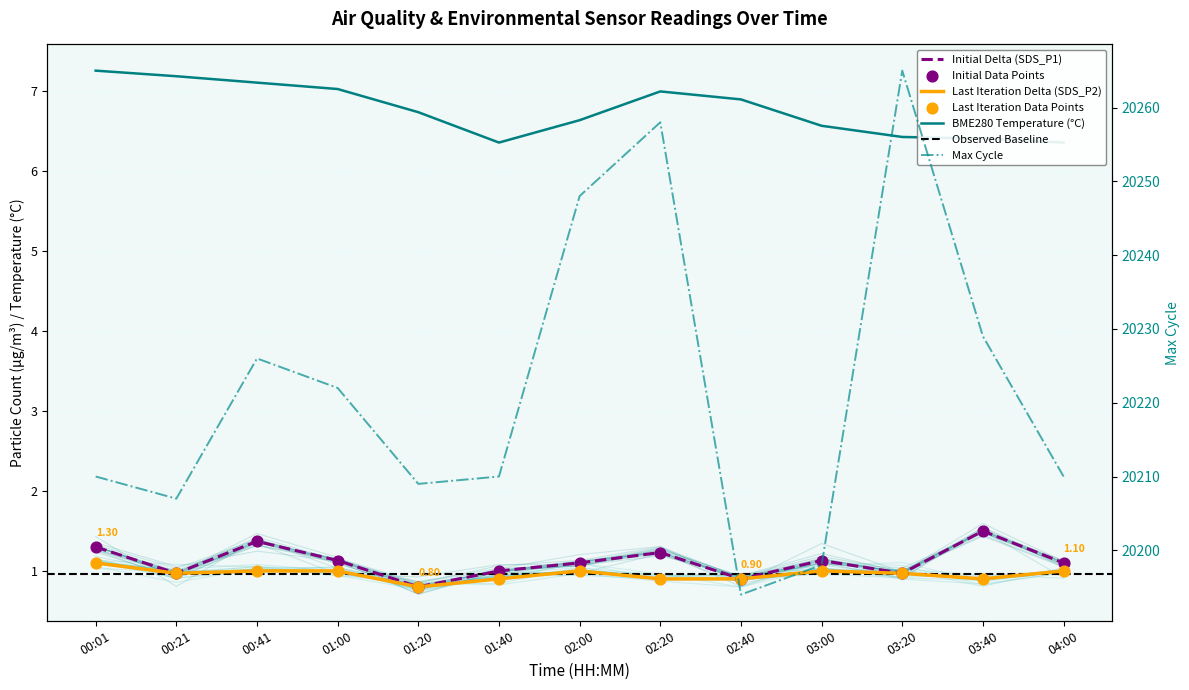

Which series contains the lowest Y value?

SDS_P1